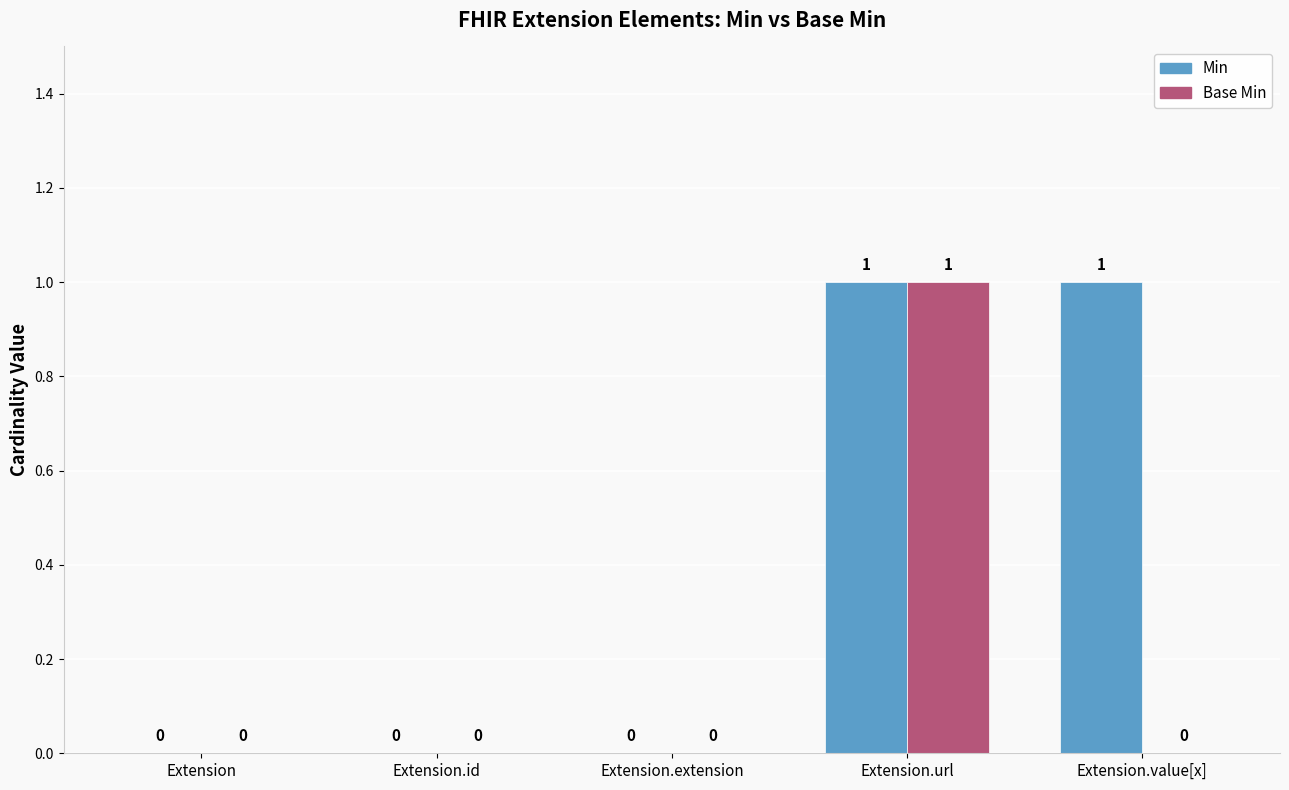

At which category is the sum across all series the highest?

Extension.url